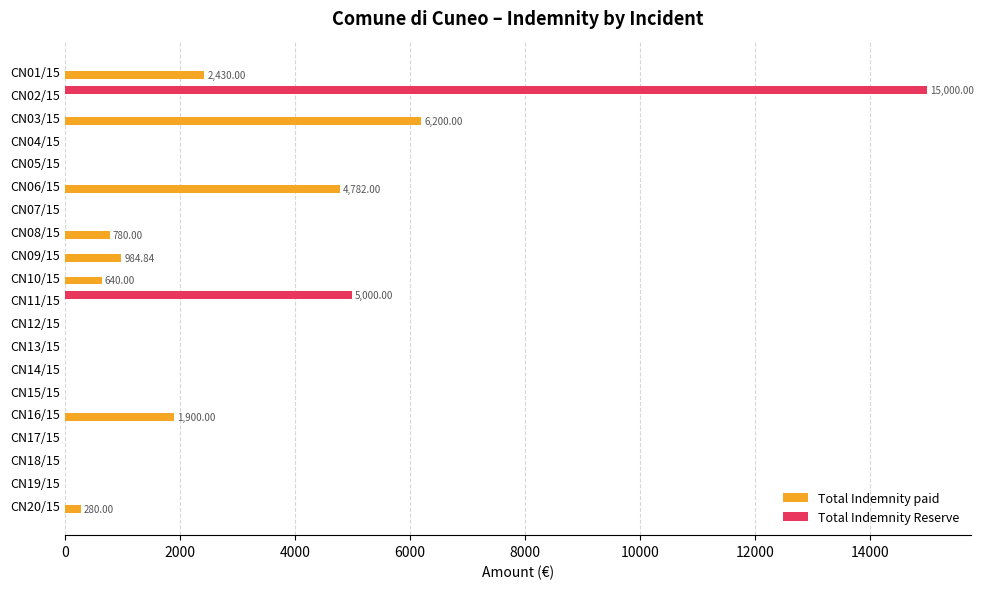

At which category is the sum across all series the highest?

CN02/15